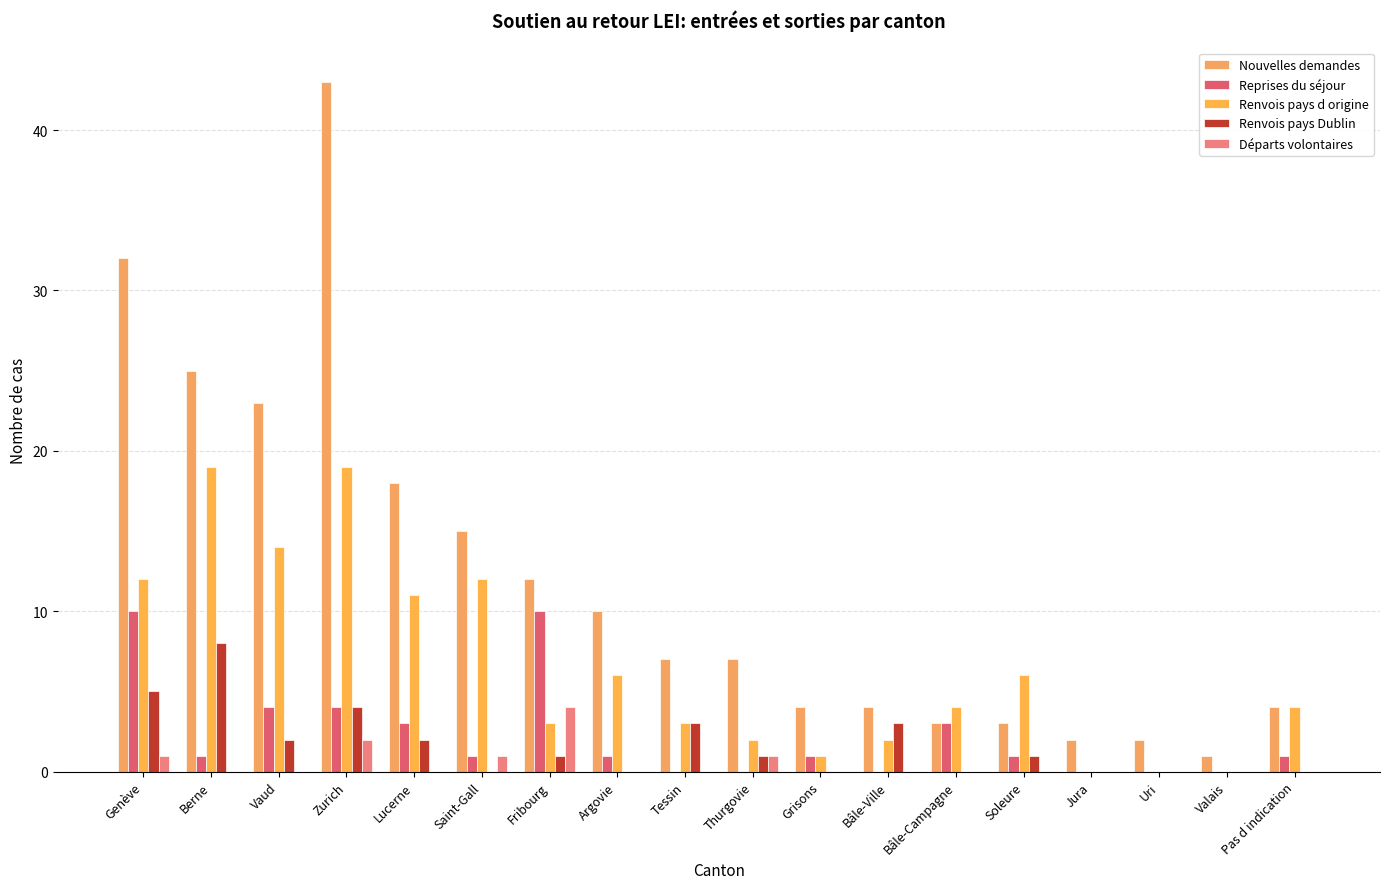

How many series are shown in this chart?

5